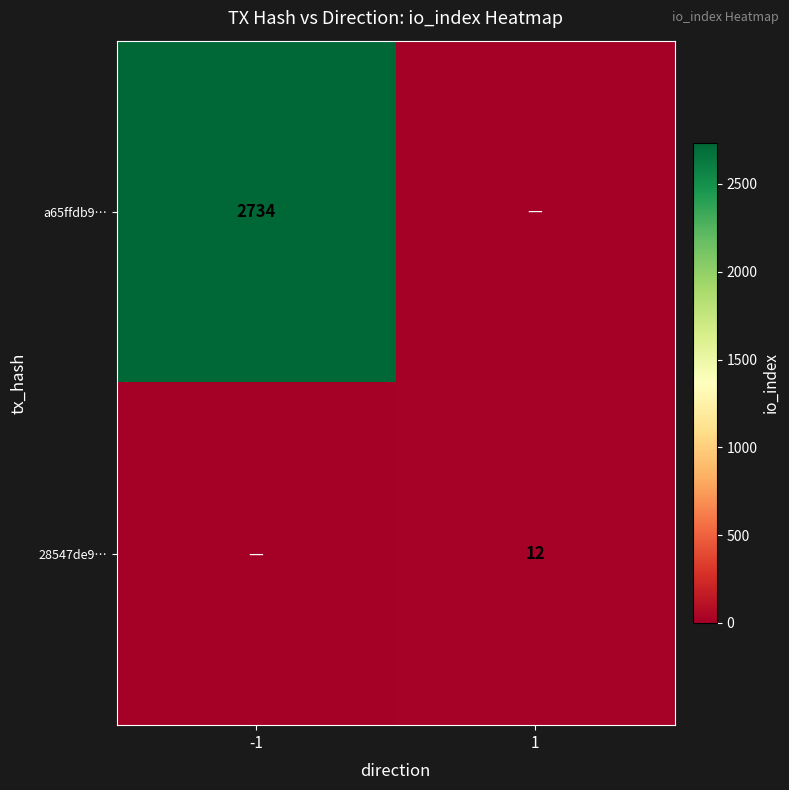

True or false: a65ffdb9… has a value of 1125 at -1.

False